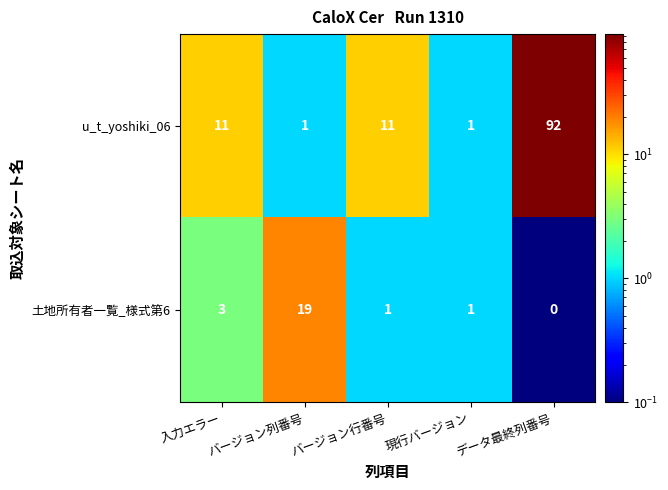

What is the sum of all 土地所有者一覧_様式第6 values?

24